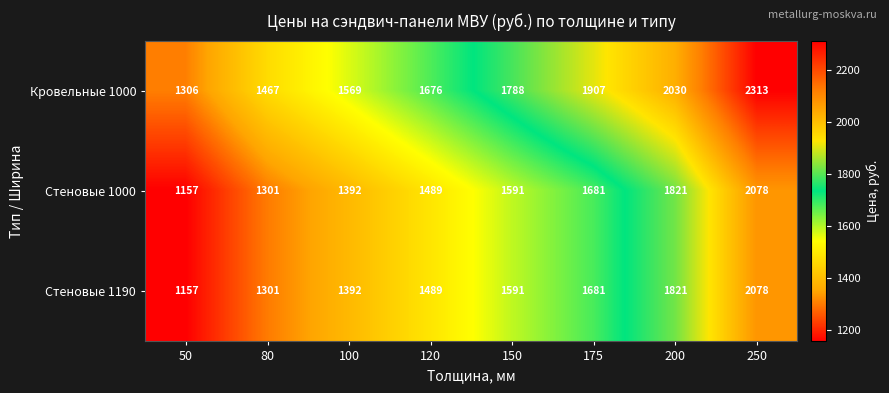

List the labels in order of Стеновые 1190 value, smallest first.

50, 80, 100, 120, 150, 175, 200, 250